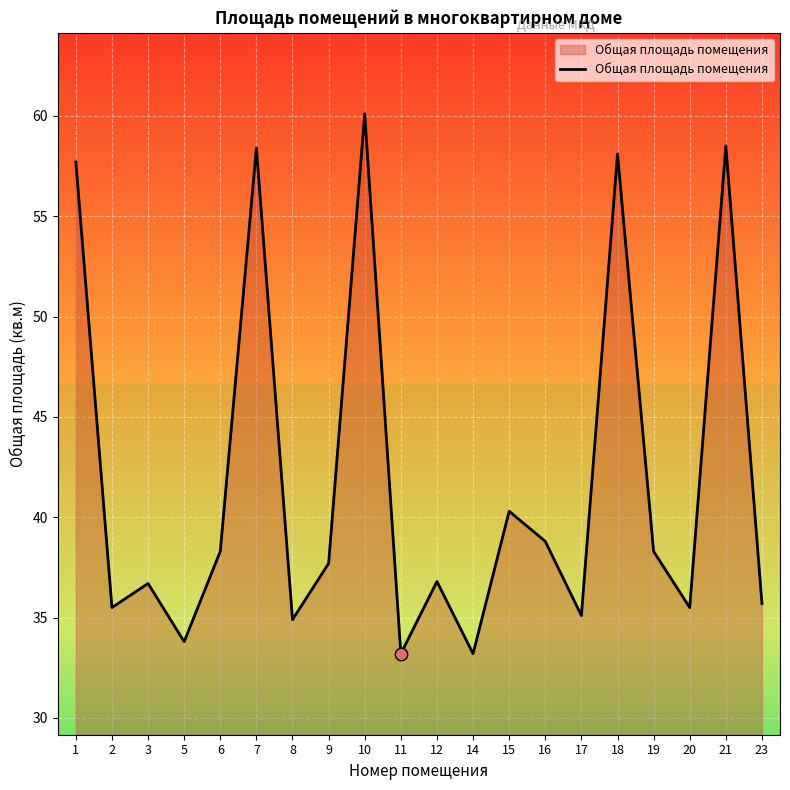

What is the change in value from 6 to 16?

+0.5